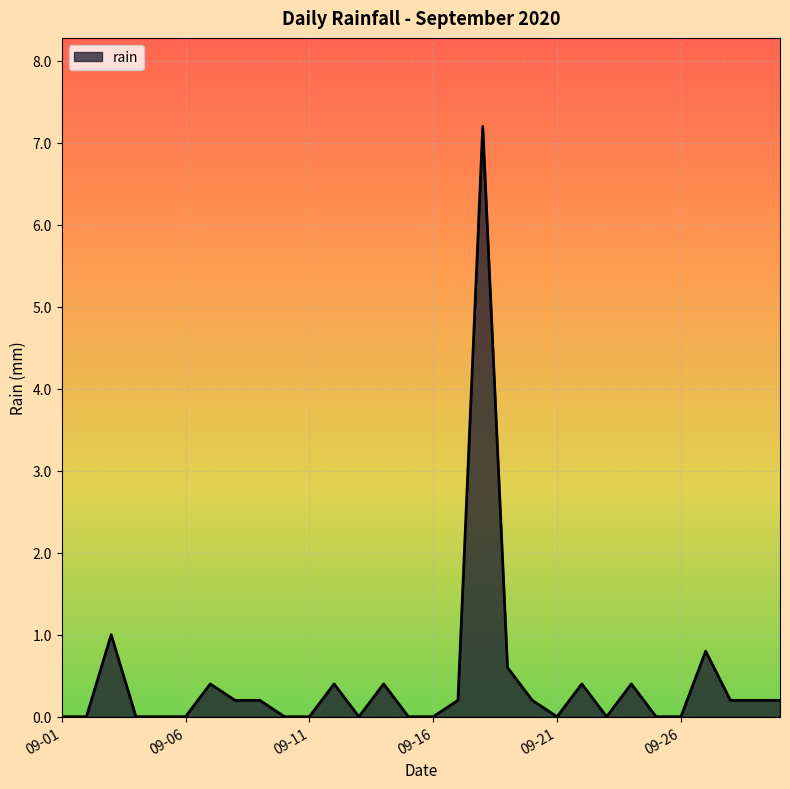

How many lines are shown in the chart?

1